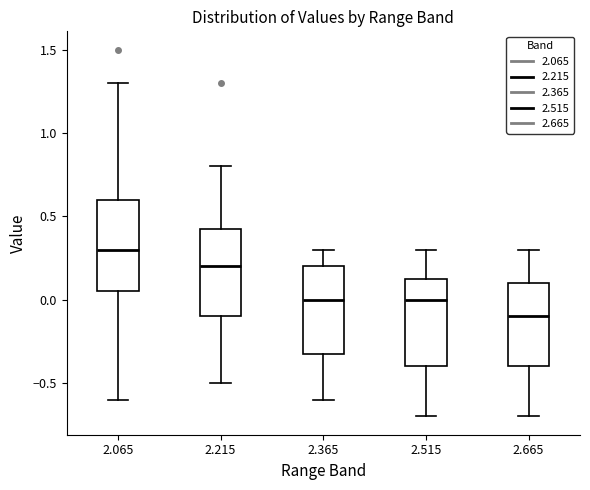

Reading left to right, transcribe this box plot: for each box, give where its median line is, the range the box spans, and where its two whiskers end, as read against the y-axis. The values are not printed on the chart, so give them approximately, as read against the axis.

2.065: median 0.30, box 0.05 to 0.60, whiskers -0.60 to 1.30
2.215: median 0.20, box -0.10 to 0.45, whiskers -0.50 to 0.80
2.365: median 0.00, box -0.30 to 0.20, whiskers -0.60 to 0.30
2.515: median 0.00, box -0.40 to 0.15, whiskers -0.70 to 0.30
2.665: median -0.10, box -0.40 to 0.10, whiskers -0.70 to 0.30